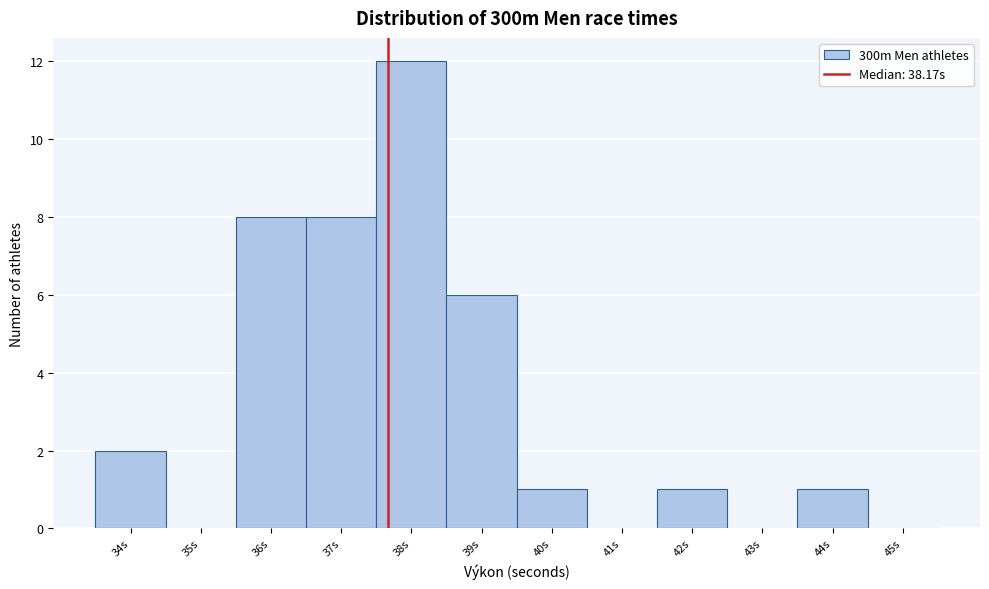

Reading left to right, what are all the values shown in this chart?

34s=2	35s=0	36s=8	37s=8	38s=12	39s=6	40s=1	41s=0	42s=1	43s=0	44s=1	45s=0